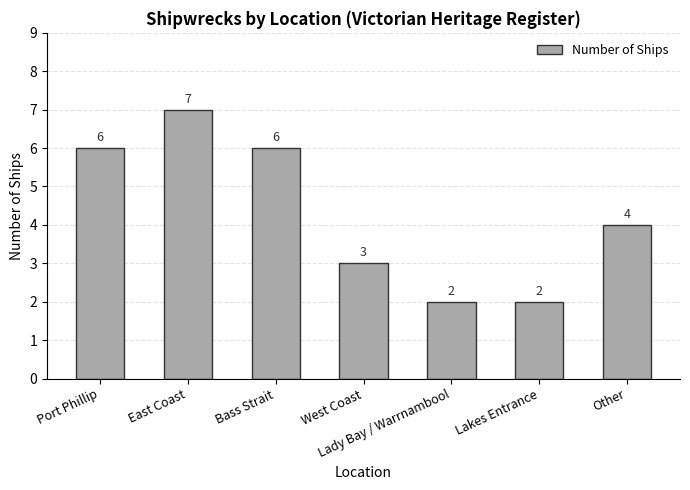

What is the maximum value shown in the chart?

7